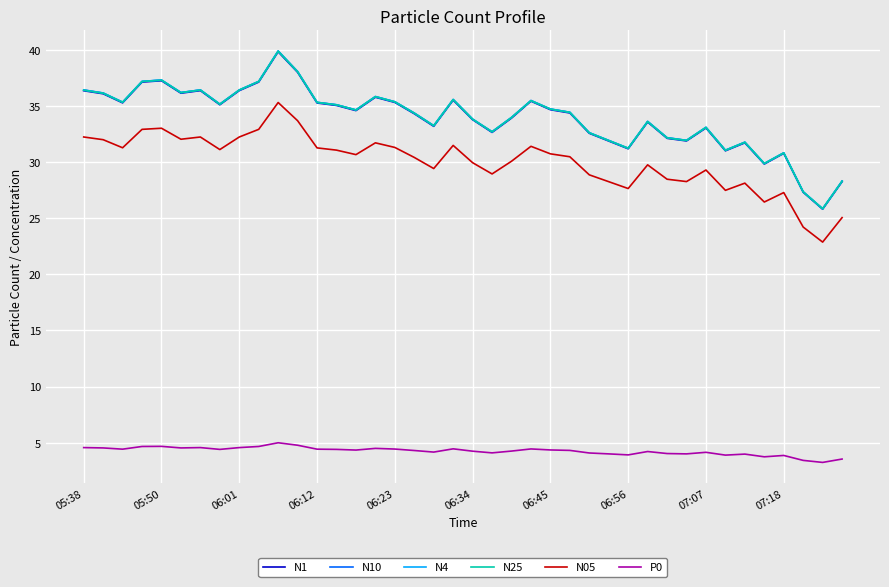

Which series has the widest spread of values?

N10